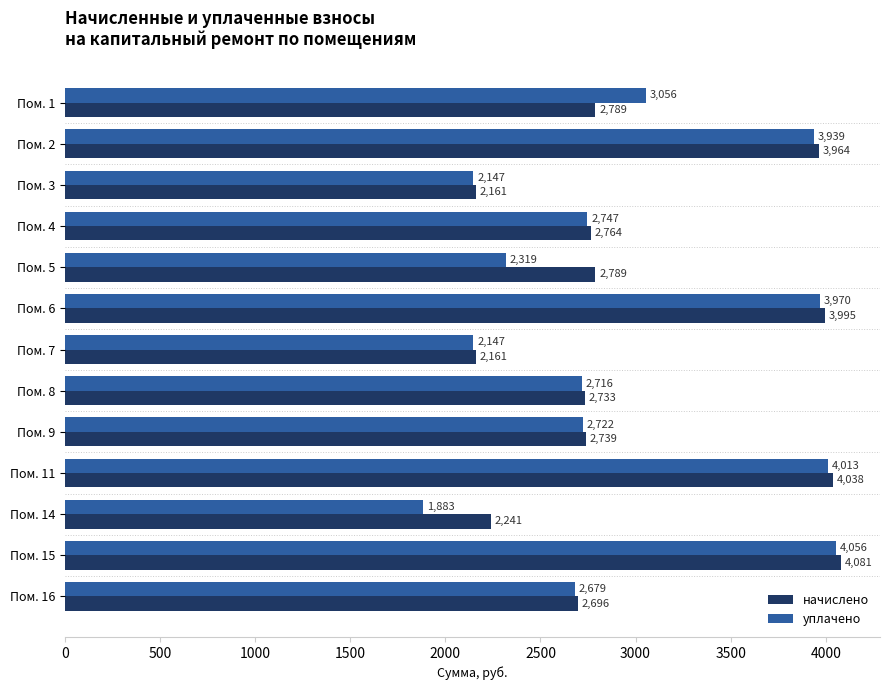

What value does the уплачено series have at Пом. 15?

4055.6